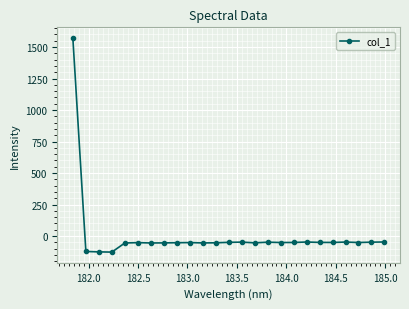

What is the value of the 24th point from the left?

-48.4